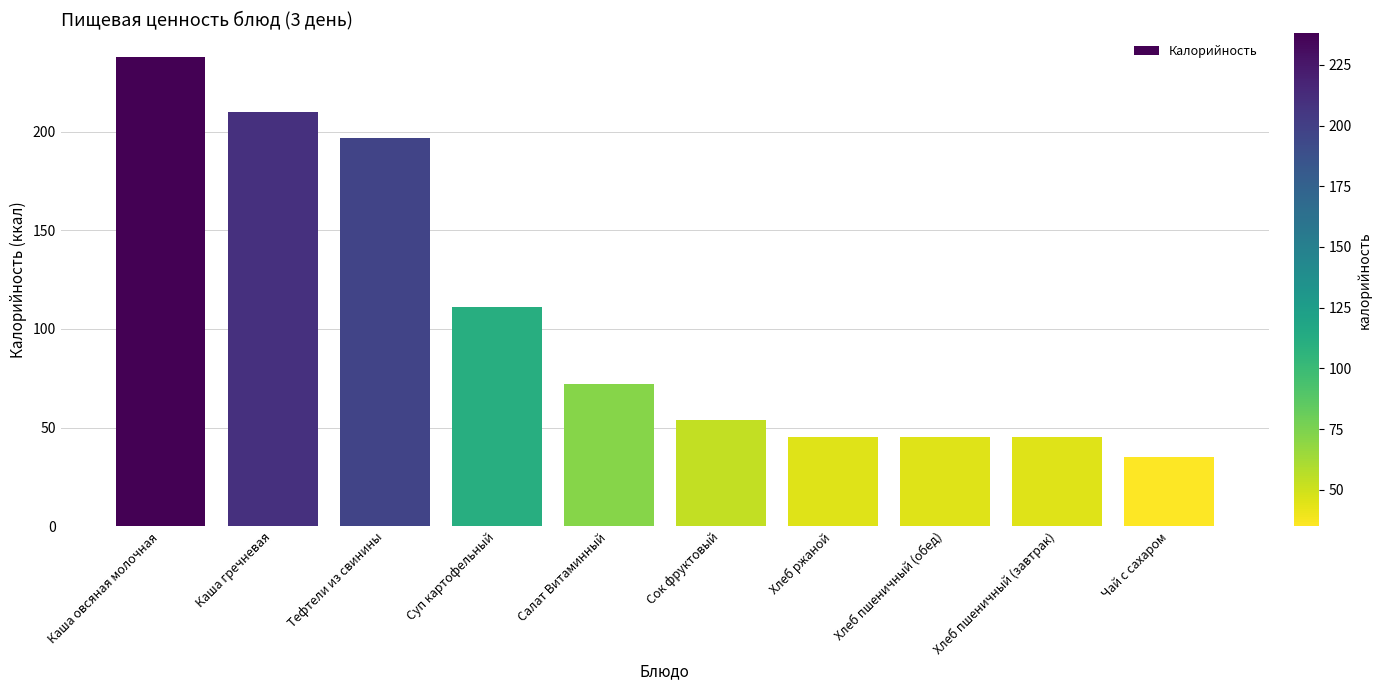

Reading left to right, extract all data points from this chart.

238	210	197	111	72	54	45	45	45	35